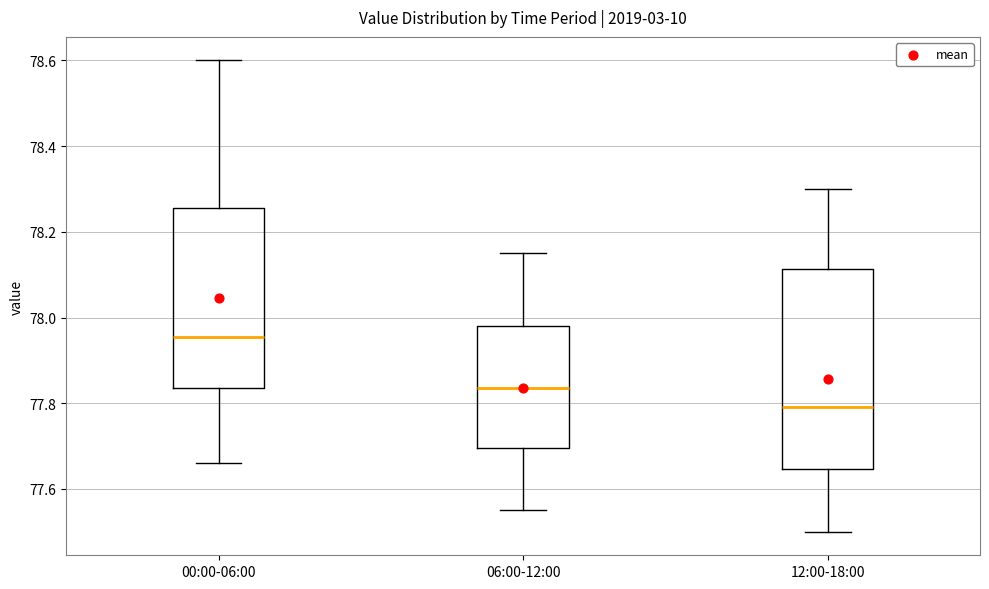

Which box has the highest median line?

00:00-06:00